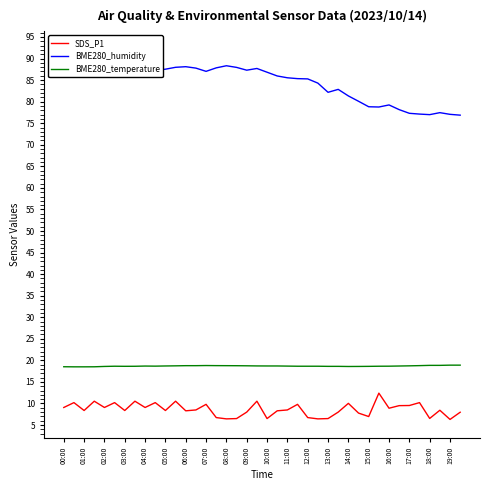

True or false: BME280_temperature and SDS_P1 intersect in this chart.

False